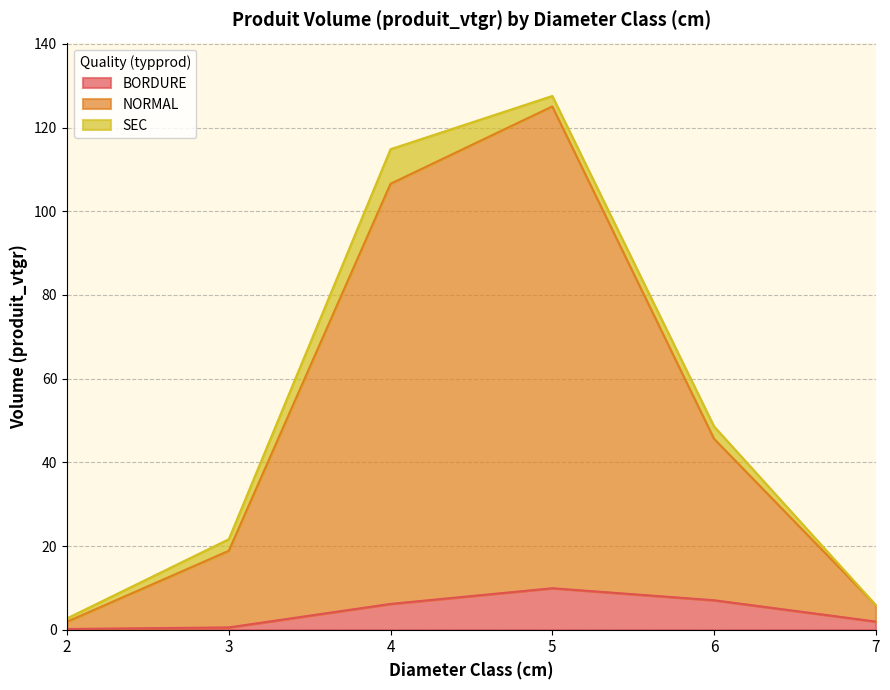

What is the smallest value displayed?

0.2